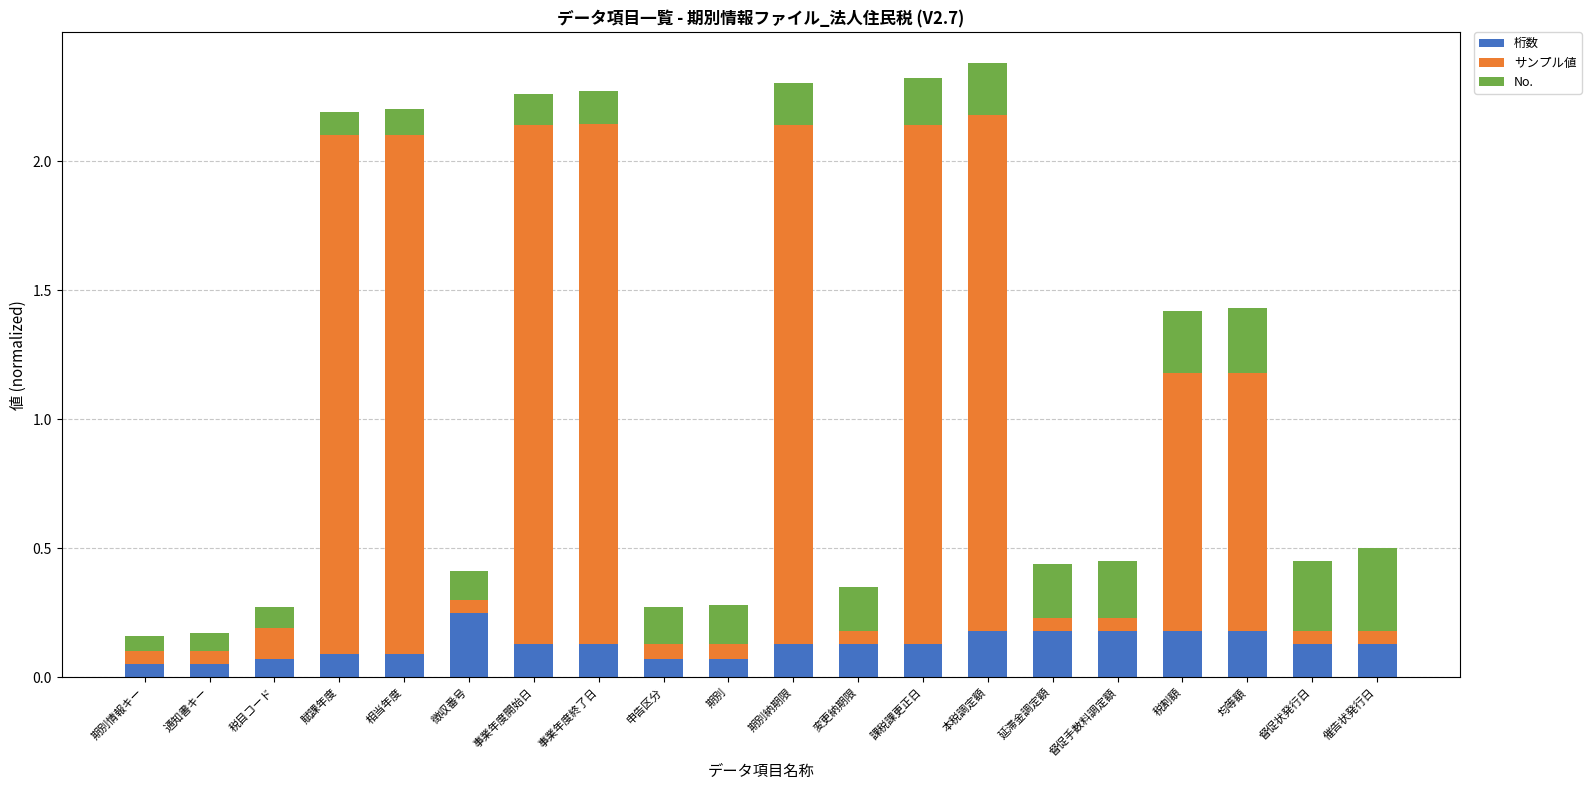

True or false: 桁数 has a value of 0.1 at 賦課年度.

True